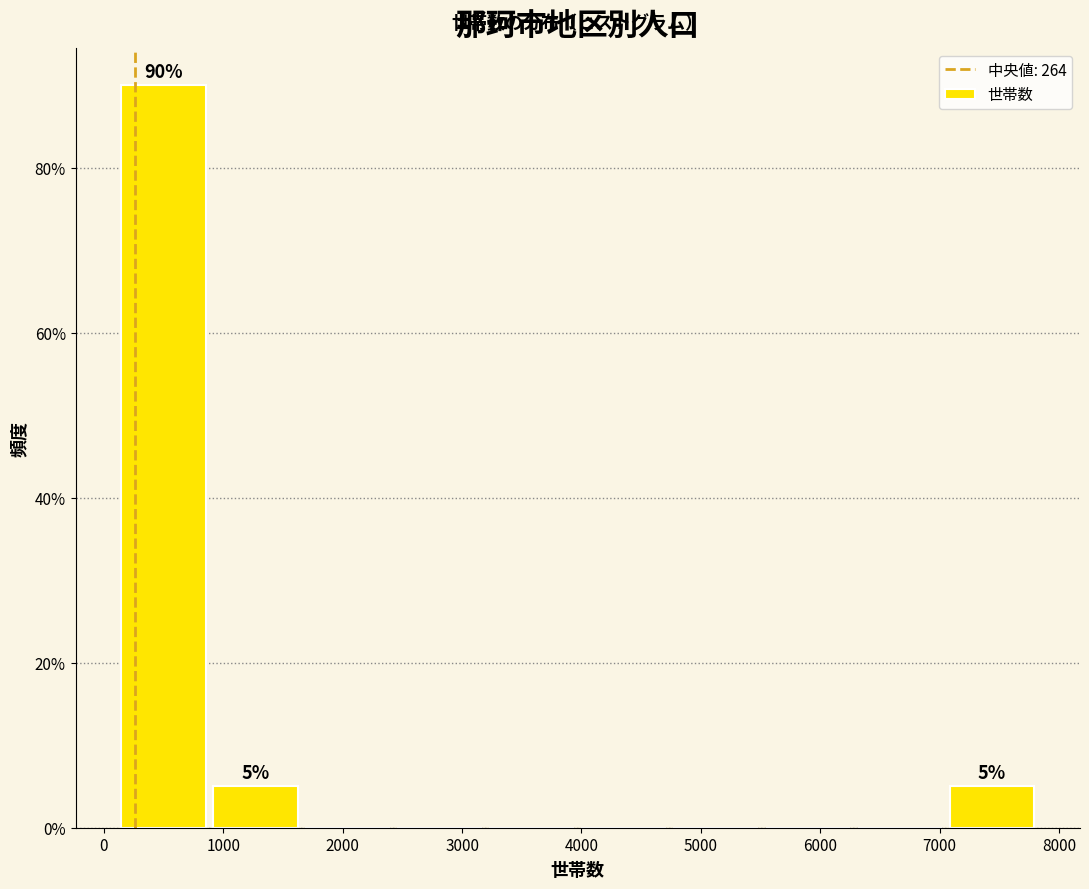

Which range on the x-axis has the tallest bar?

100 to 900